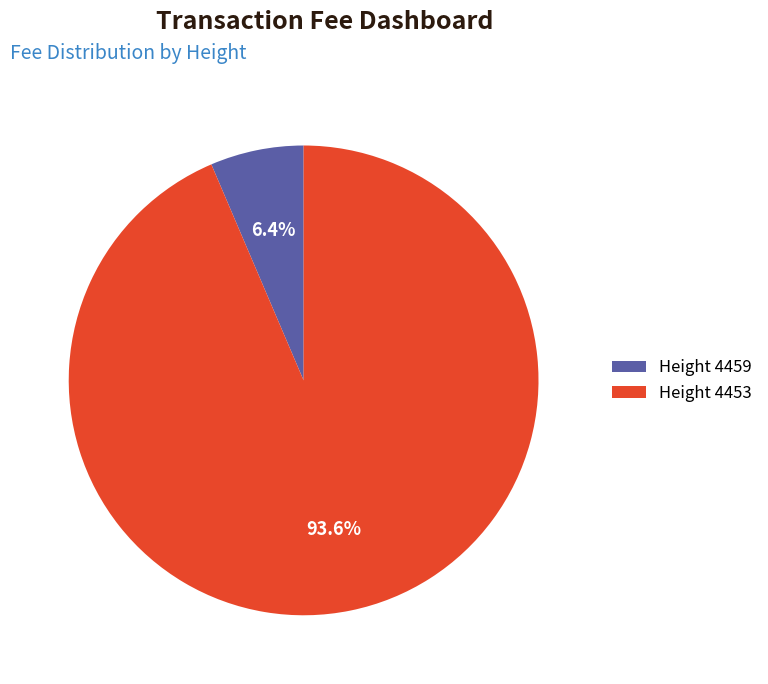

Which category accounts for the majority?

Height 4453